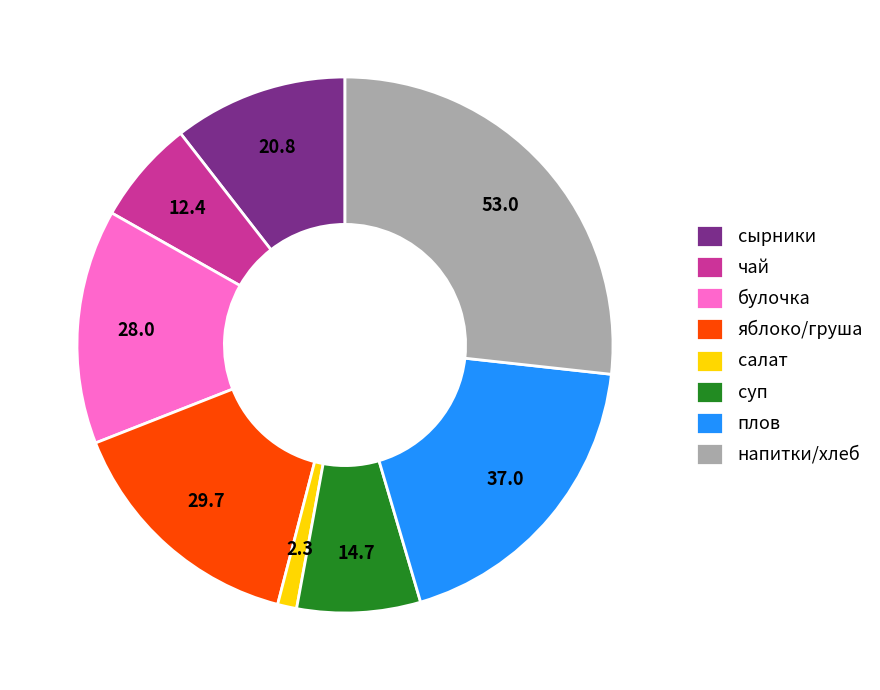

How many segments does this pie chart have?

8